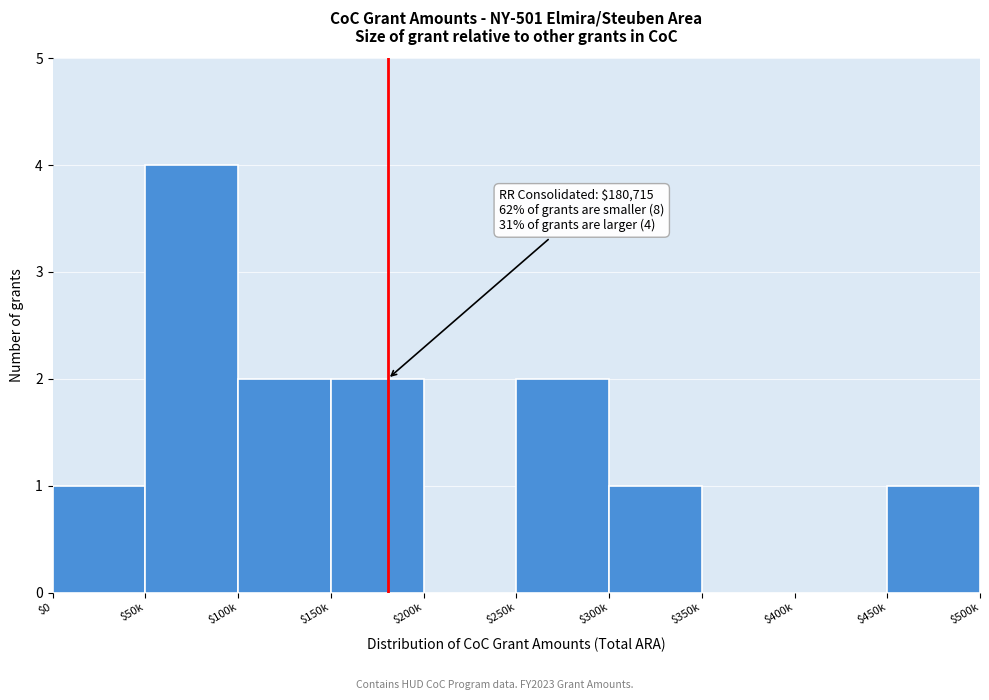

The chart shows a value of 2 at $0. True or false?

False